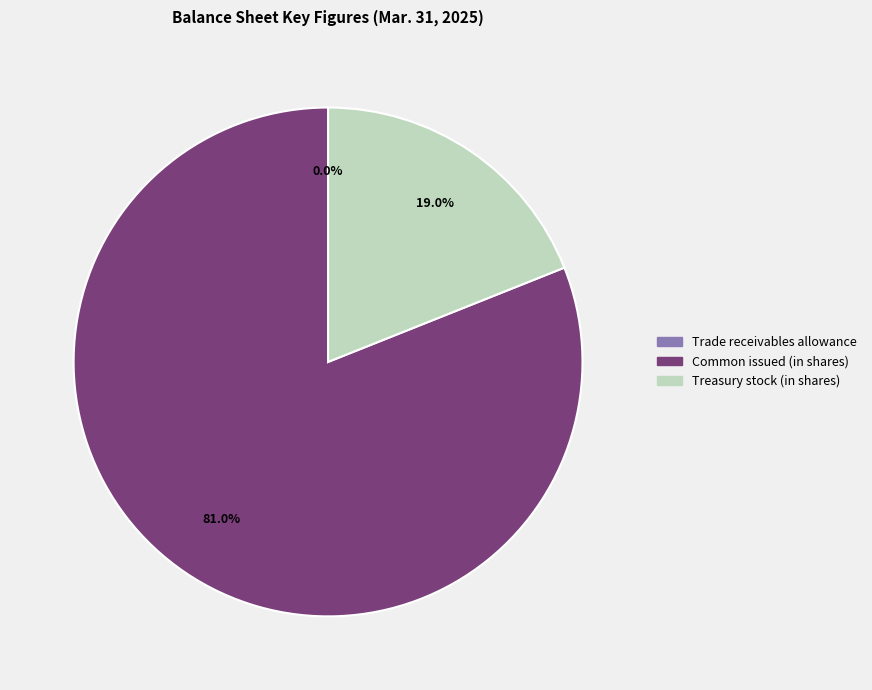

Combined, what portion of the pie is Treasury stock (in shares) and Common issued (in shares)?

100.0%